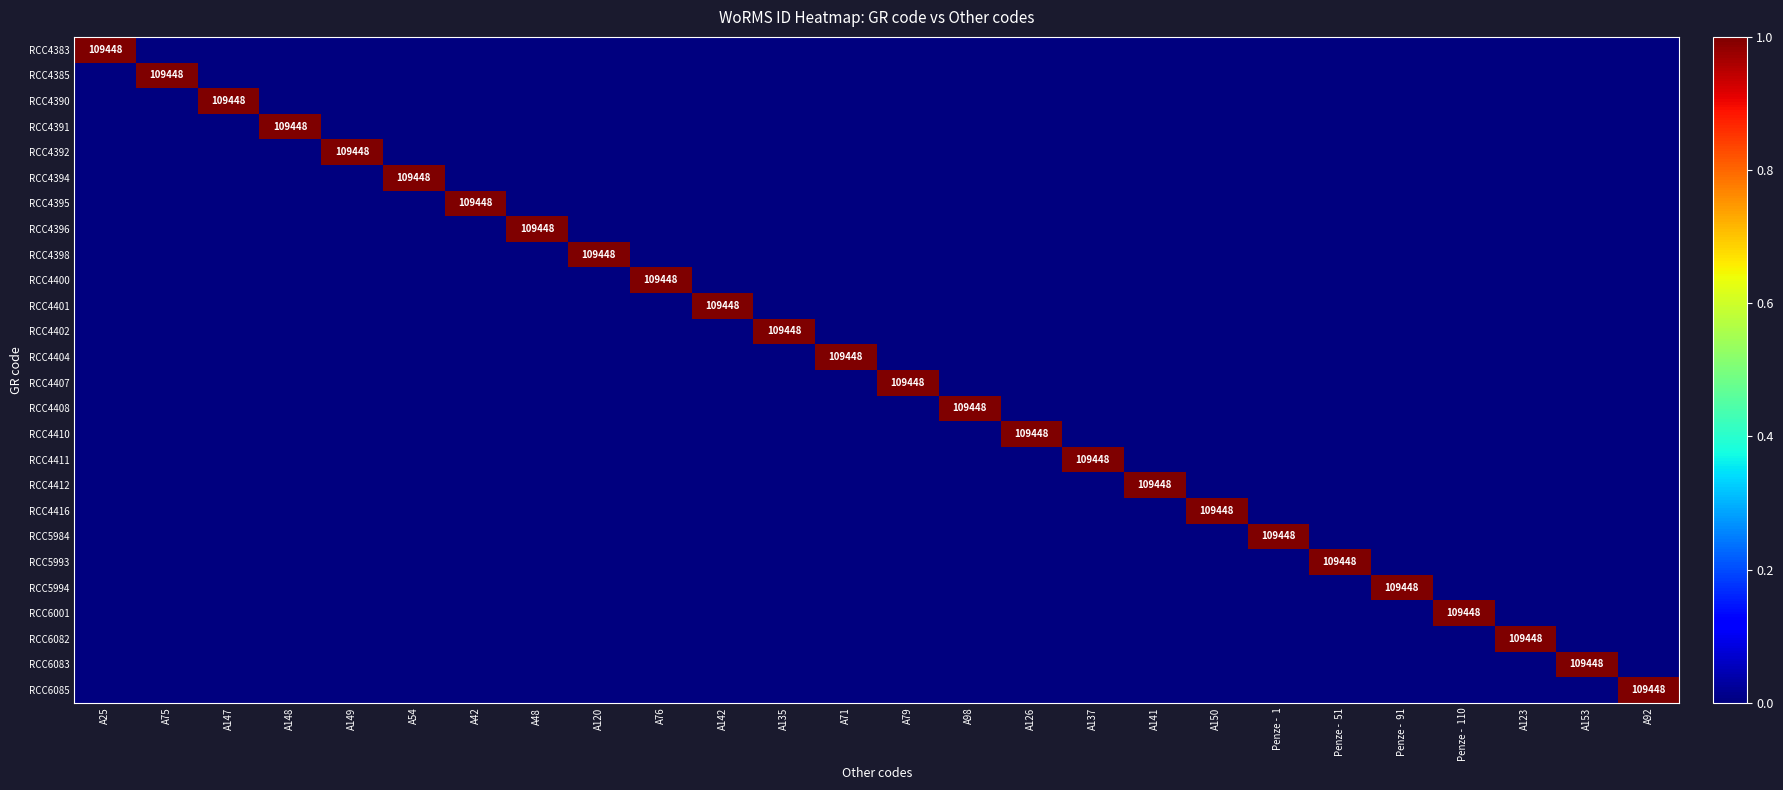

Is it true that RCC6083 equals 109448 at A153?

True